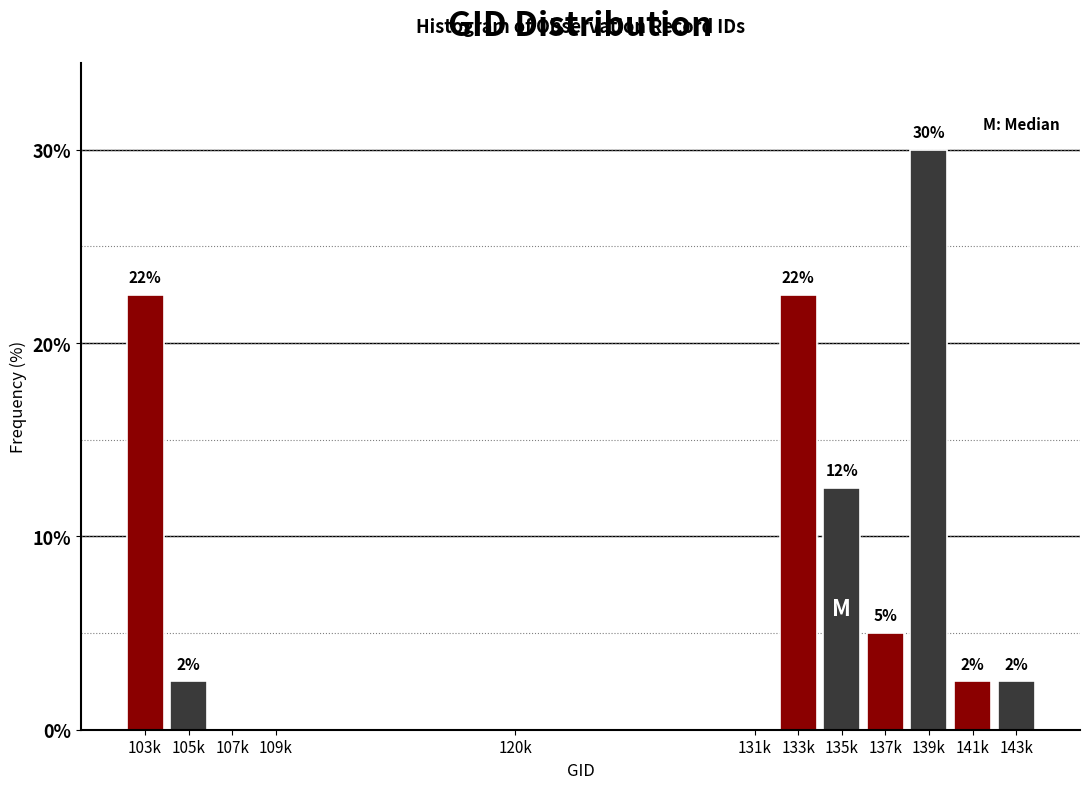

Are the bars horizontal?

No